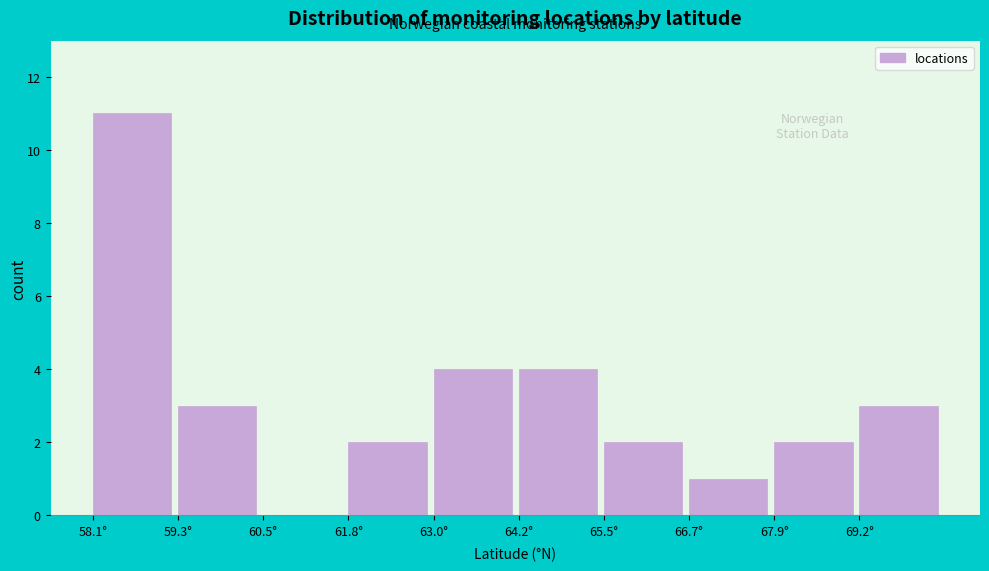

Which range on the x-axis has the tallest bar?

58.0 to 59.4